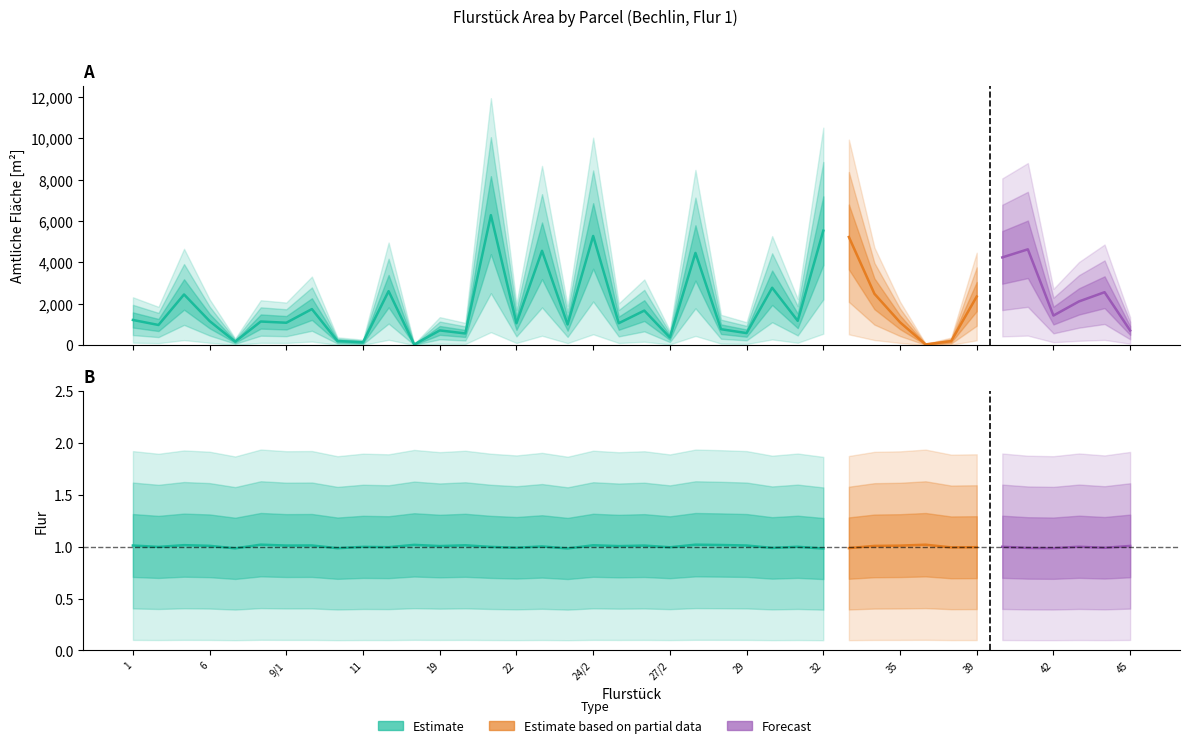

Reading left to right, extract all data points from this chart.

AMTLICHE_FLAECHE_[M^2]: 1=1218	2=976	5=2450	6=1165	7=172	8=1143	9/1=1084	9/2=1744	10=200	11=140	12=2610	17=32	19=713	20=567	21=6280	22=1060	23=4559	24/1=1000	24/2=5276	26=1062	27/1=1671	27/2=372	27/3=4456	28=772	29=584	30=2774	31=1176	32=5530	33=5226	34=2482	35=1107	36=37	37=194	39=2350	40=4240	41=4630	42=1431	43=2114	44=2559	45=710
FLUR: 1=1	2=1	5=1	6=1	7=1	8=1	9/1=1	9/2=1	10=1	11=1	12=1	17=1	19=1	20=1	21=1	22=1	23=1	24/1=1	24/2=1	26=1	27/1=1	27/2=1	27/3=1	28=1	29=1	30=1	31=1	32=1	33=1	34=1	35=1	36=1	37=1	39=1	40=1	41=1	42=1	43=1	44=1	45=1